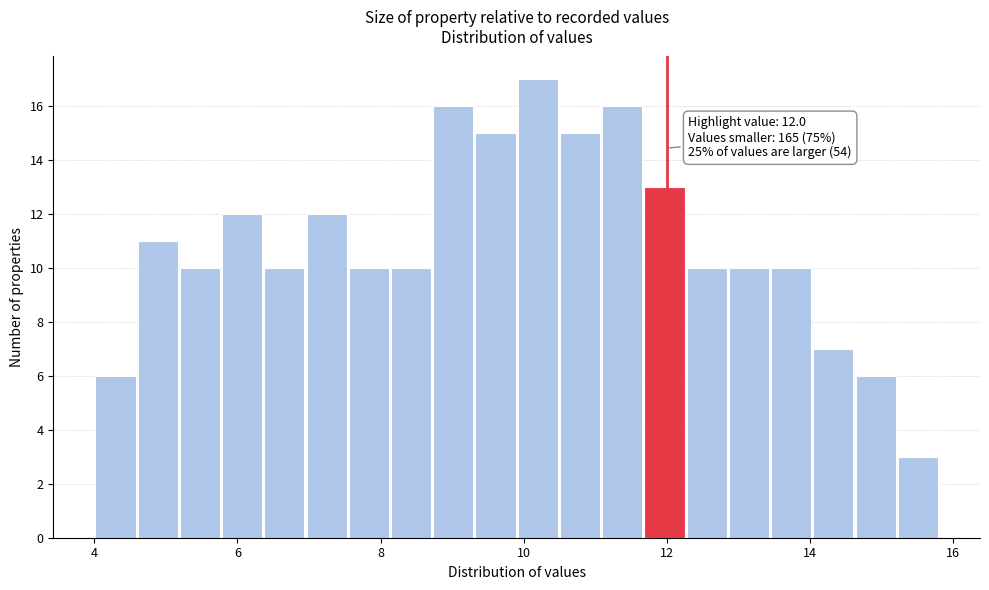

Around what value on the x-axis is the tallest bar? Give the approximate position of its centre, as read against the axis.

10.2